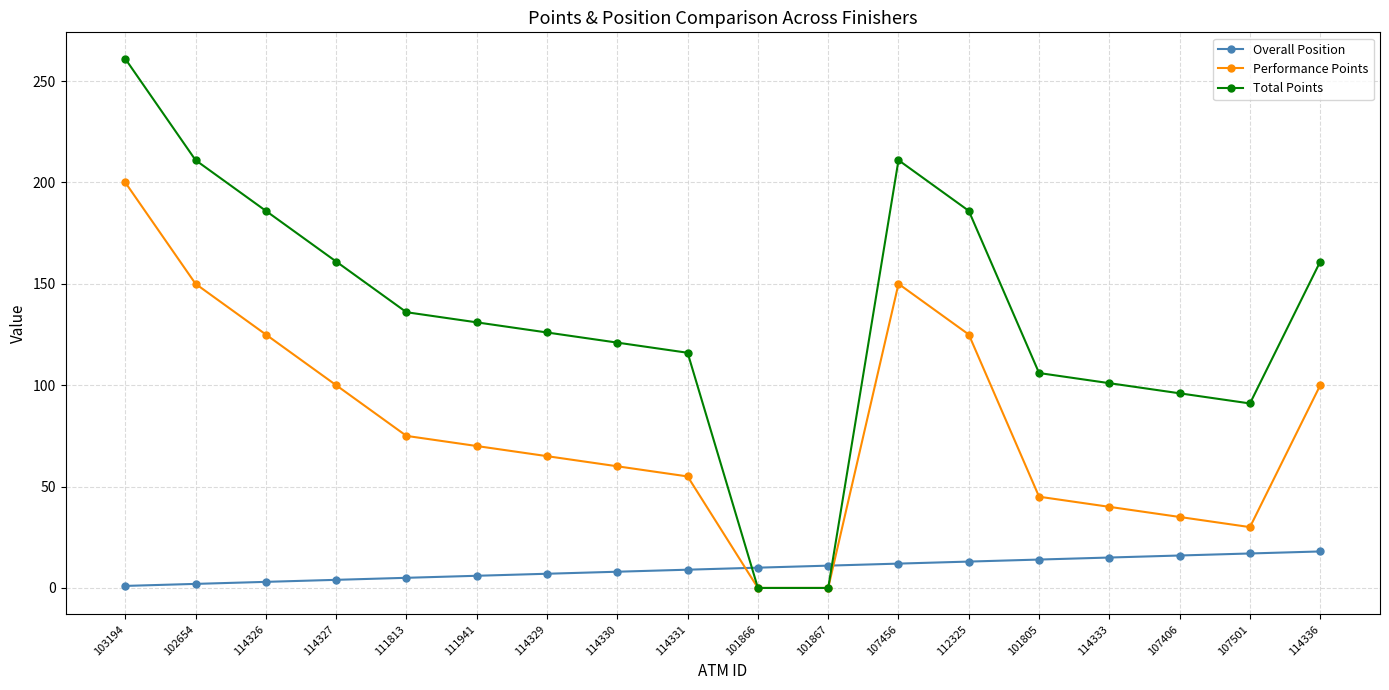

At how many categories does at least one series exceed 88?

16